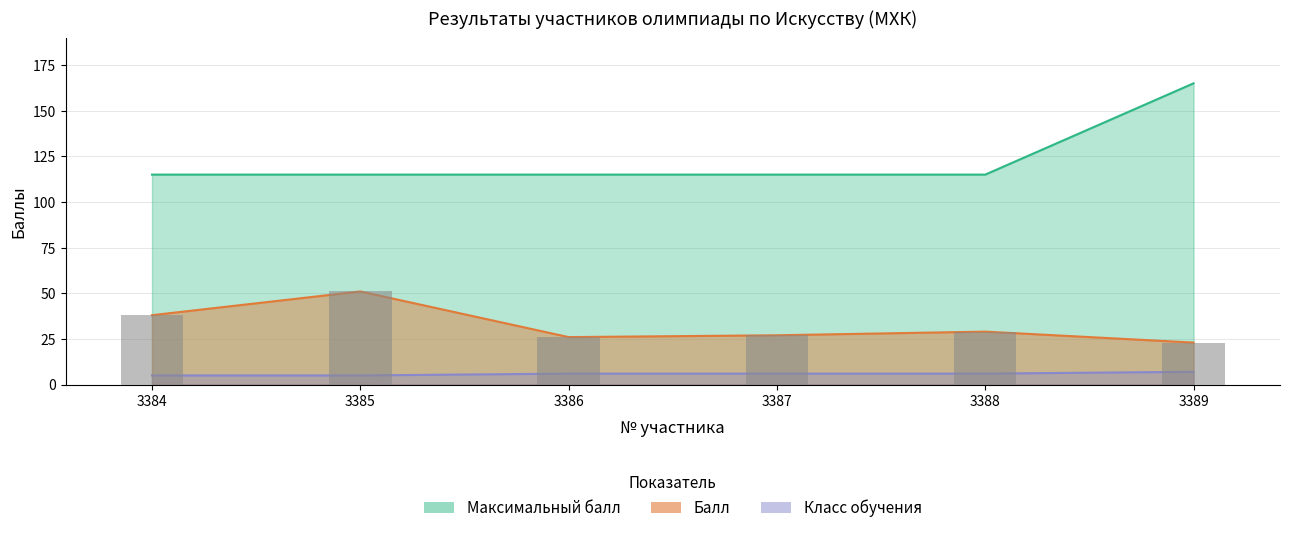

Which series has the largest total across all categories?

Максимальный балл